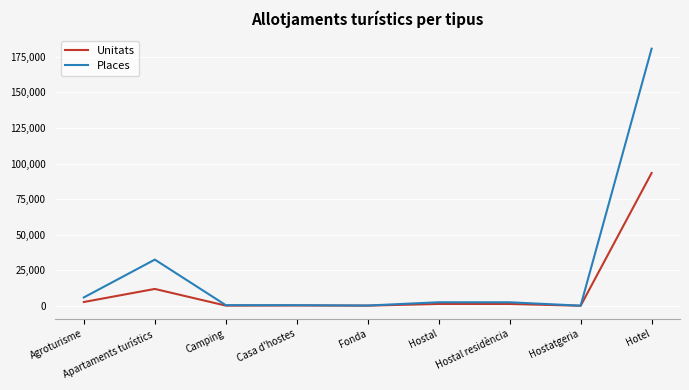

What is the greatest value displayed?

180708